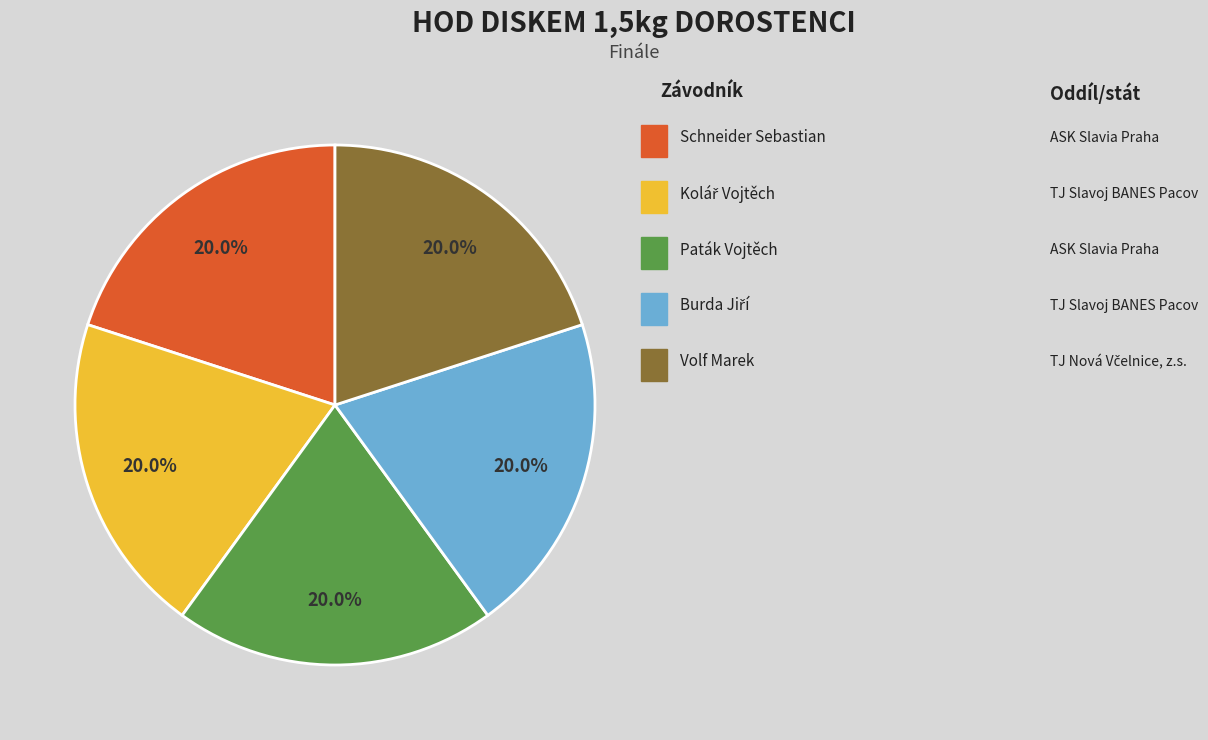

Does any single category account for the majority?

No